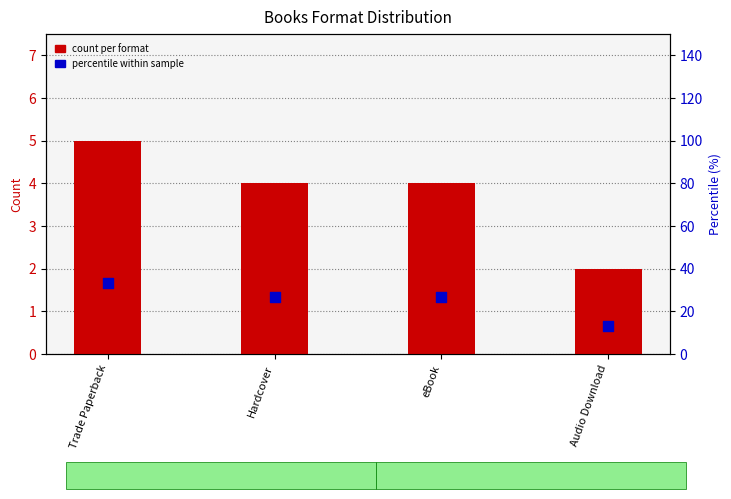

What is the total value across all series at Audio Download?

15.3